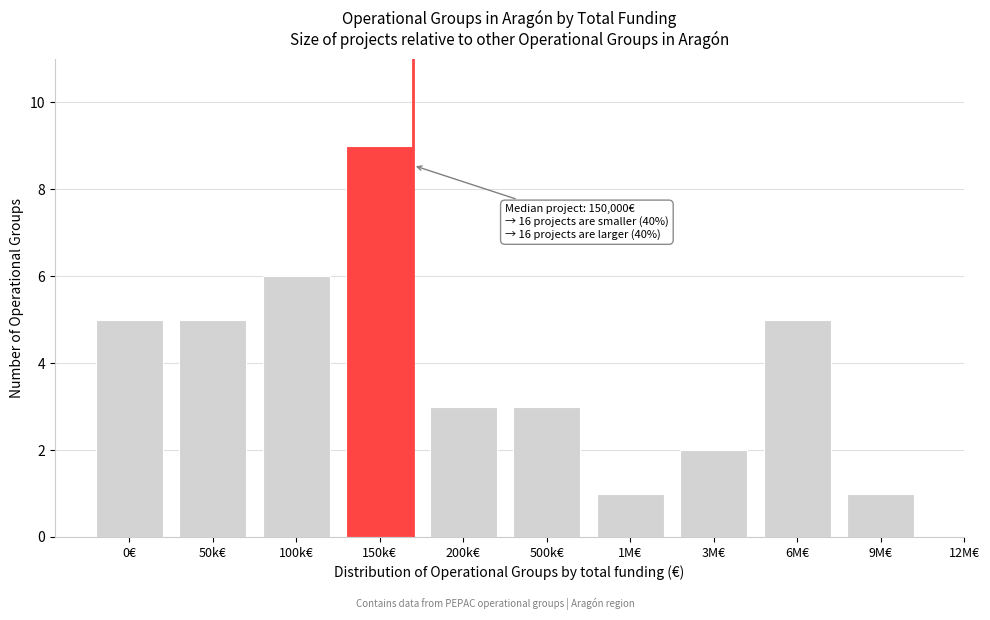

Reading left to right, transcribe all the data shown in this chart.

5	5	6	9	3	3	1	2	5	1